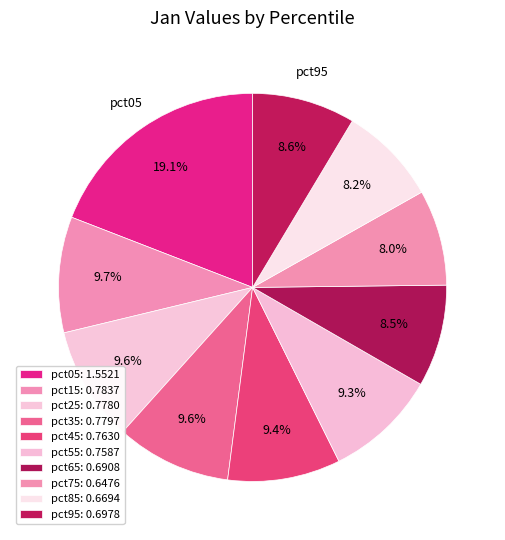

Is there a majority slice in this chart?

No